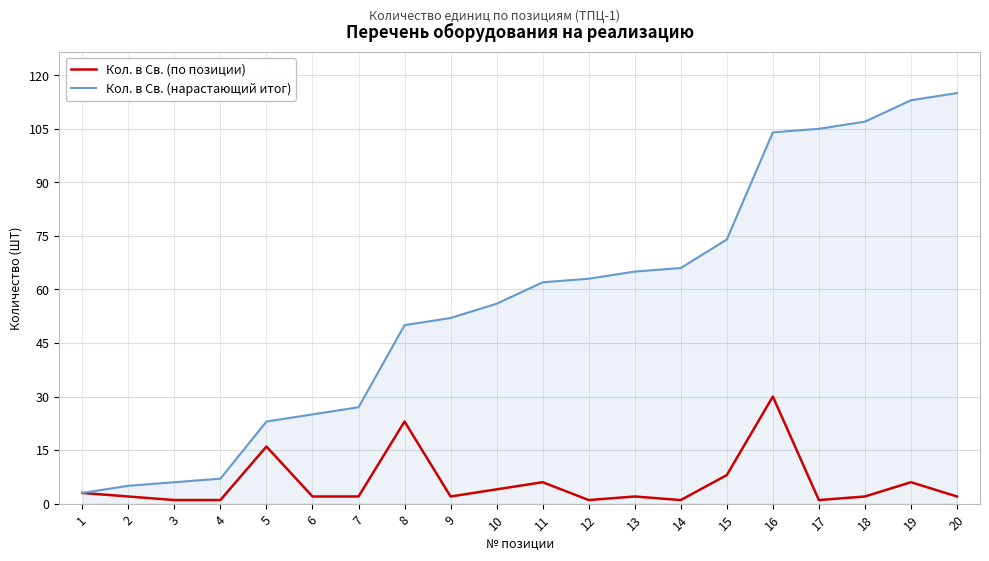

What are all the series names shown in the legend?

Кол. в Св. (по позиции), Кол. в Св. (нарастающий итог)